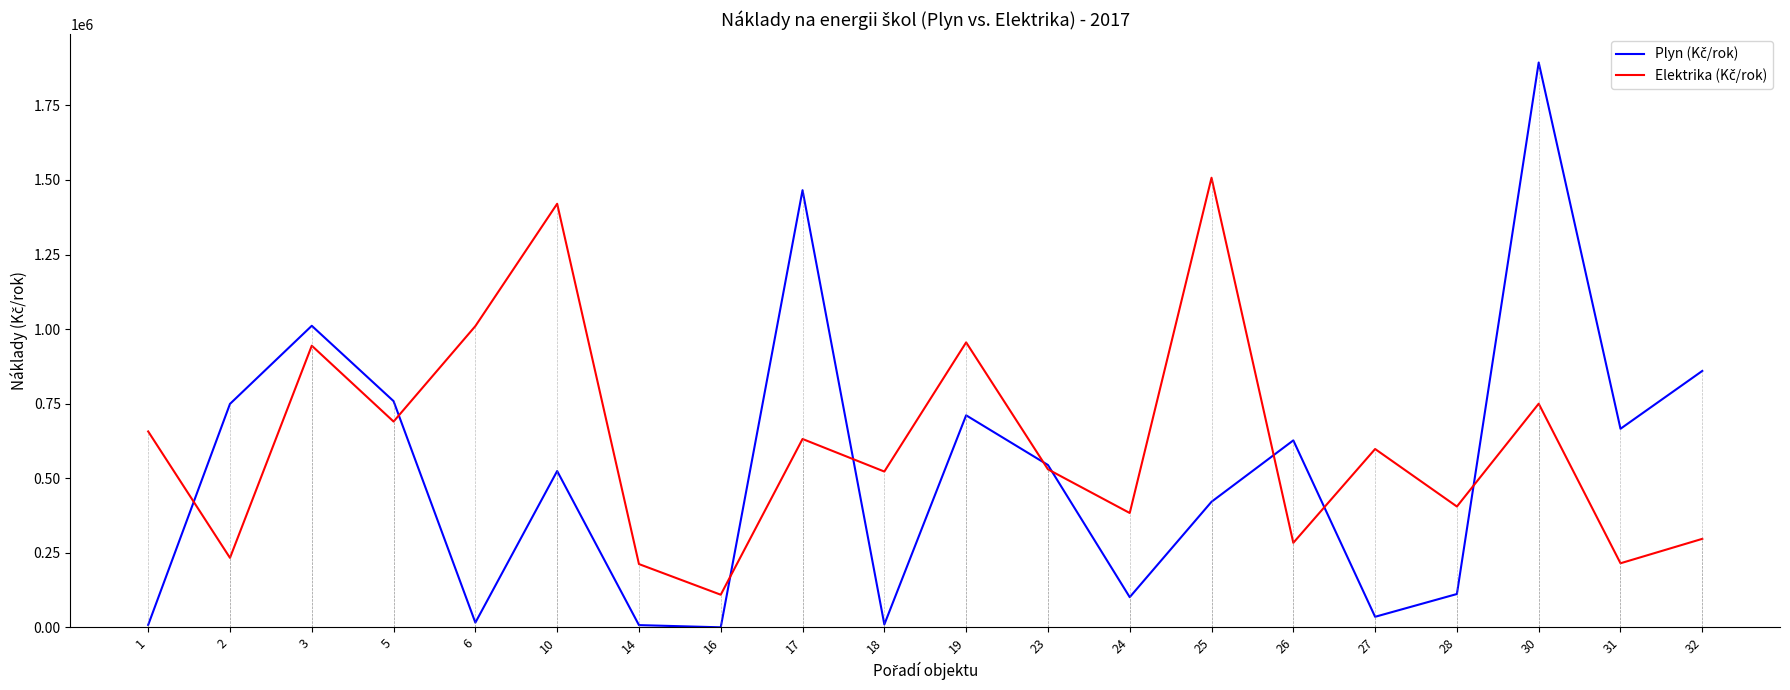

At which category is the sum across all series the highest?

30